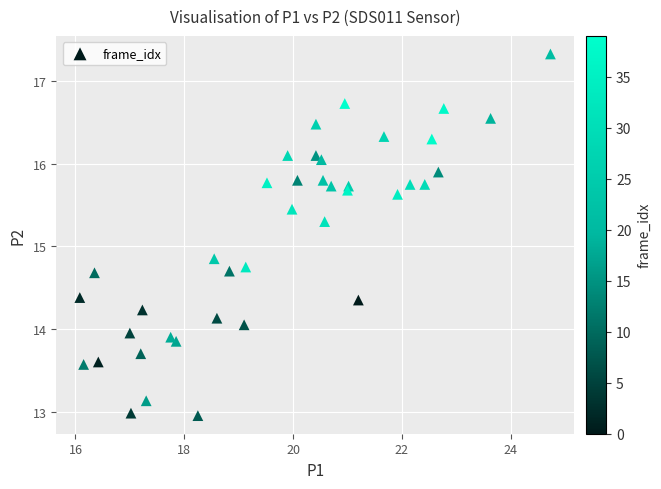

What is the range of Y values (max minus min)?

4.4